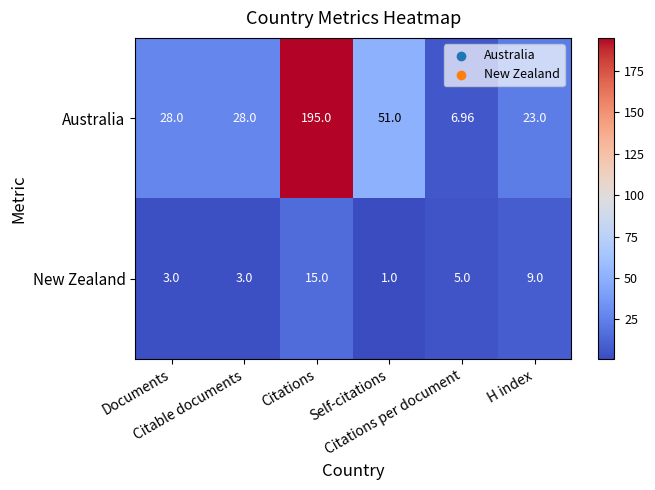

Which series has the widest spread of values?

Australia